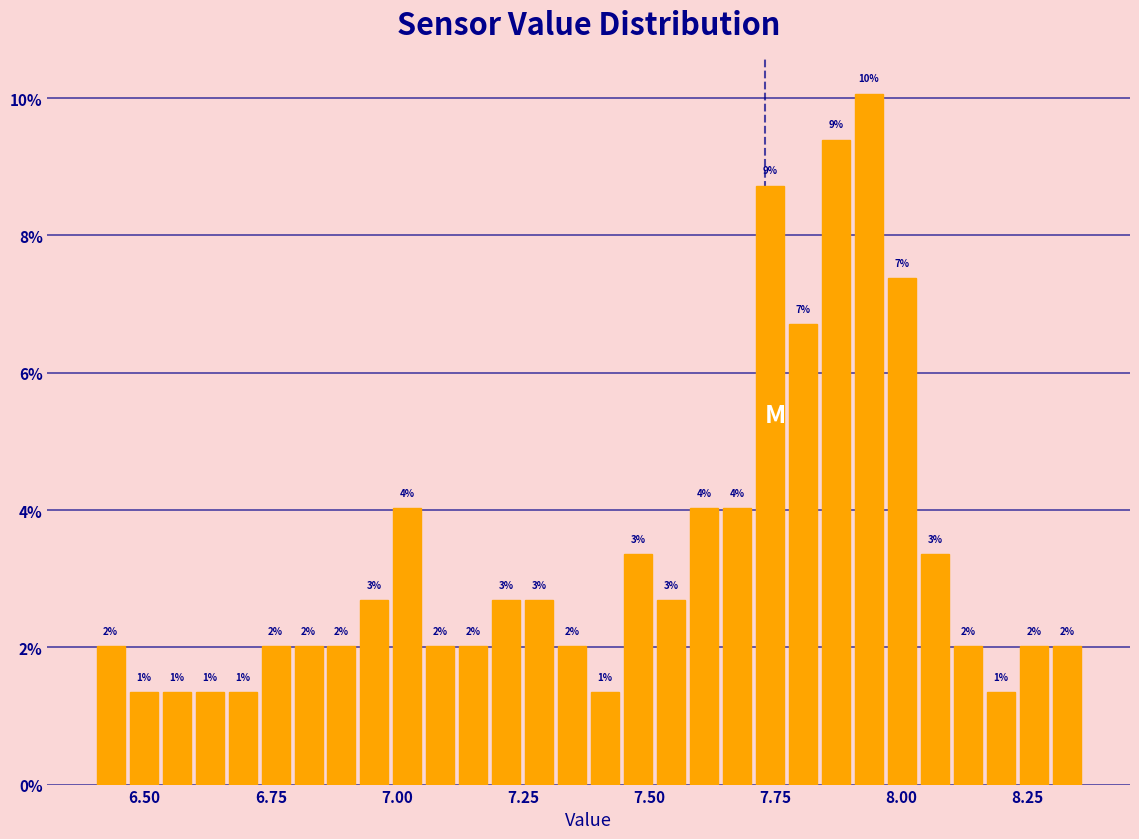

Around what value on the x-axis is the tallest bar? Give the approximate position of its centre, as read against the axis.

7.95